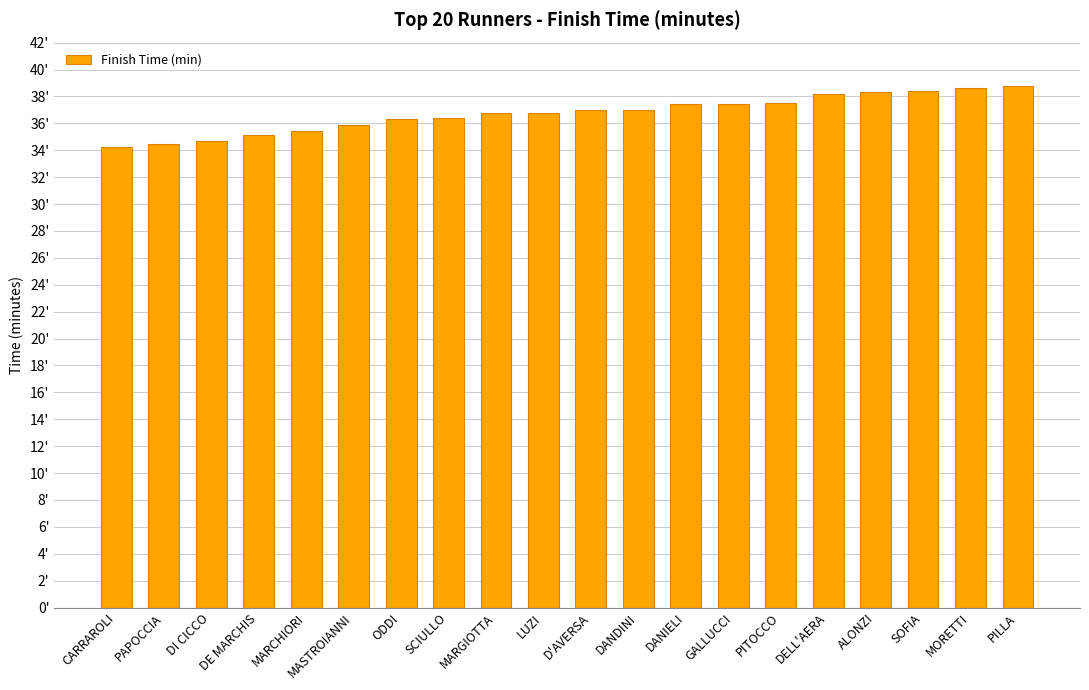

Are the bars horizontal?

No